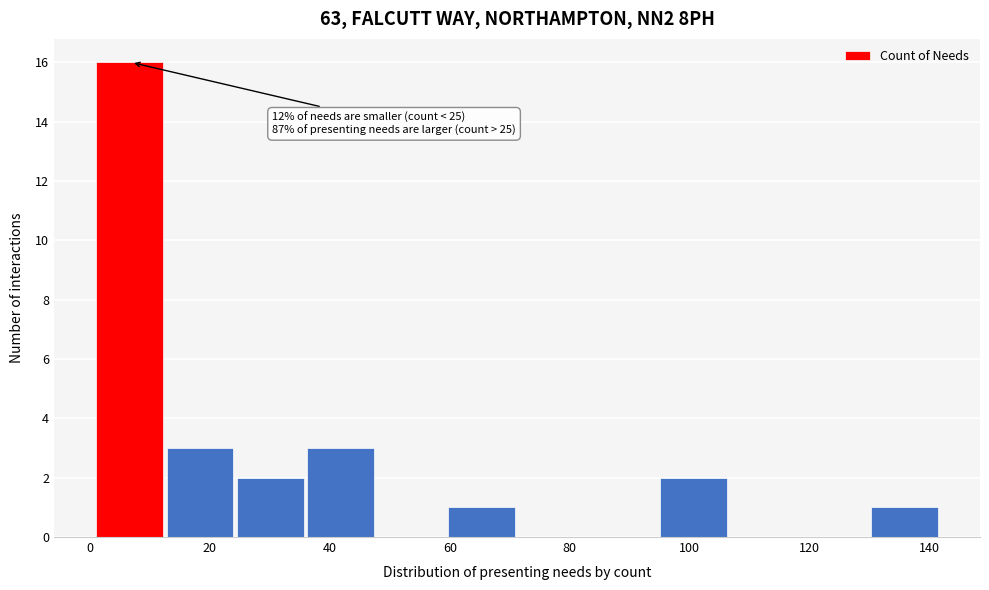

Over which range of the x-axis is the bar tallest?

2 to 12